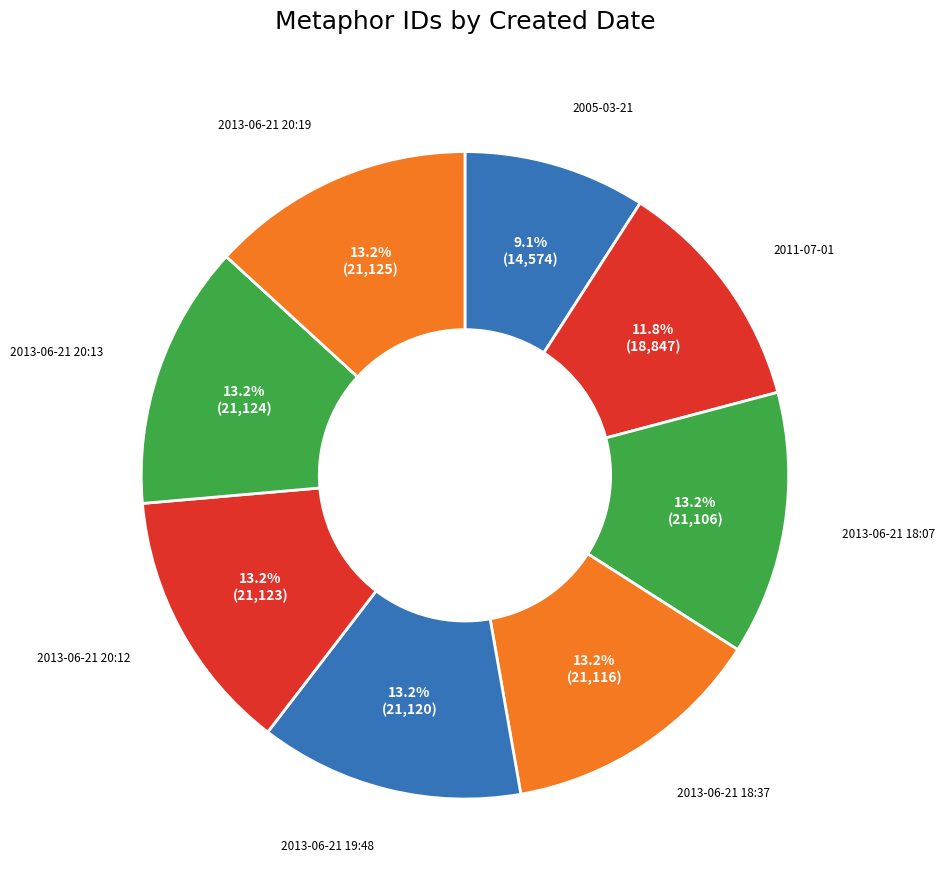

Does 2013-06-21 20:13 account for over 50% of the chart?

No